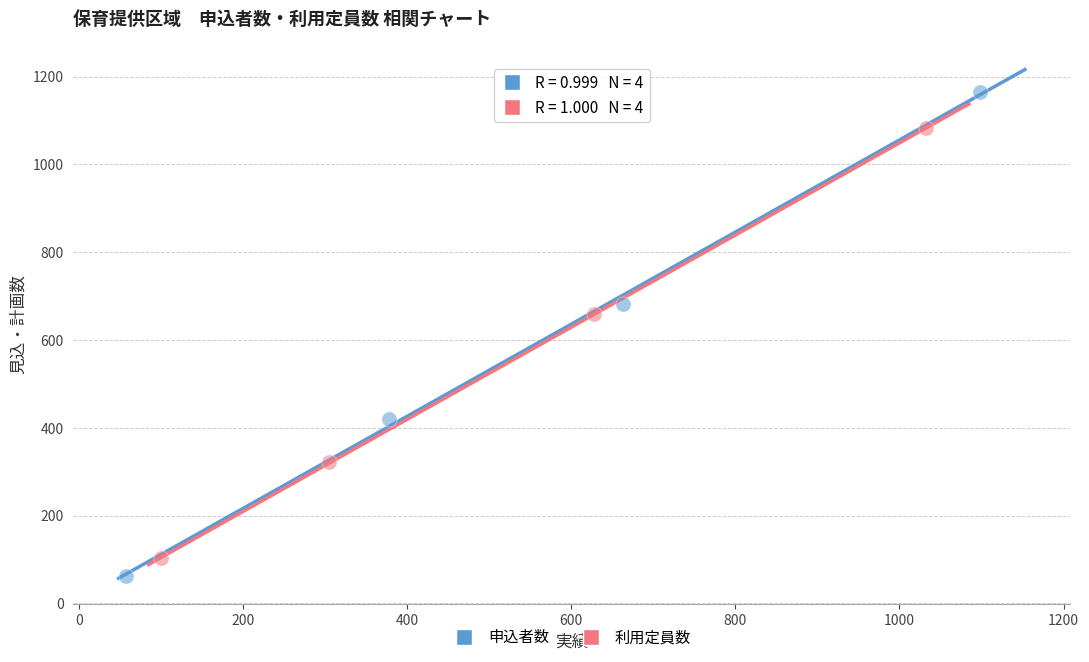

Which series contains the lowest Y value?

申込者数